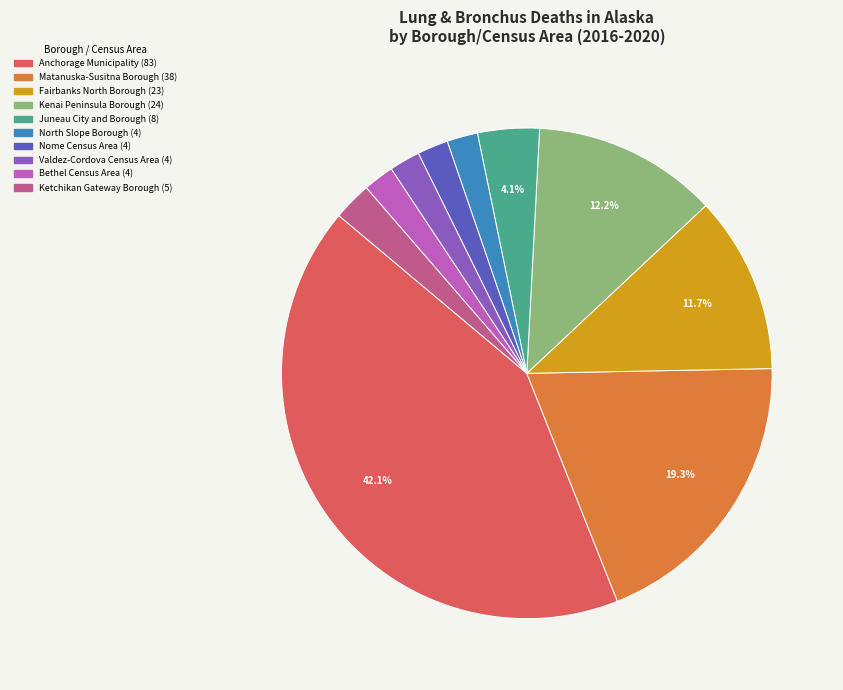

What percentage is the Fairbanks North Borough slice, to the nearest percent?

12%